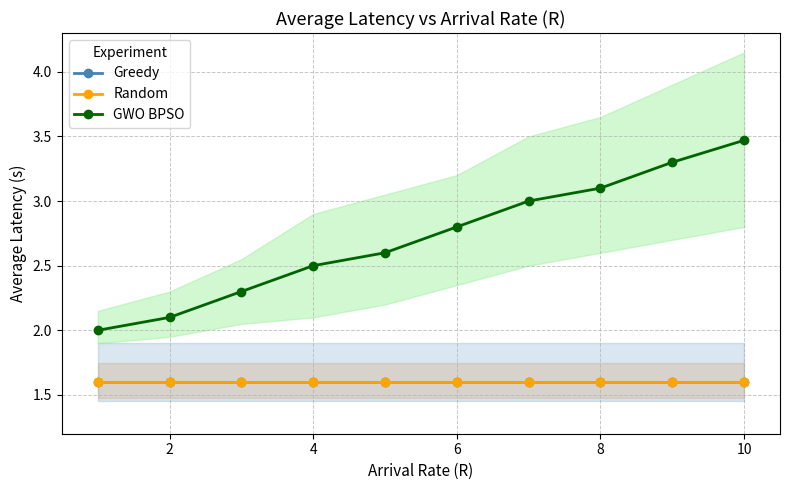

Between 10 and 5, which series saw the biggest shift?

GWO BPSO